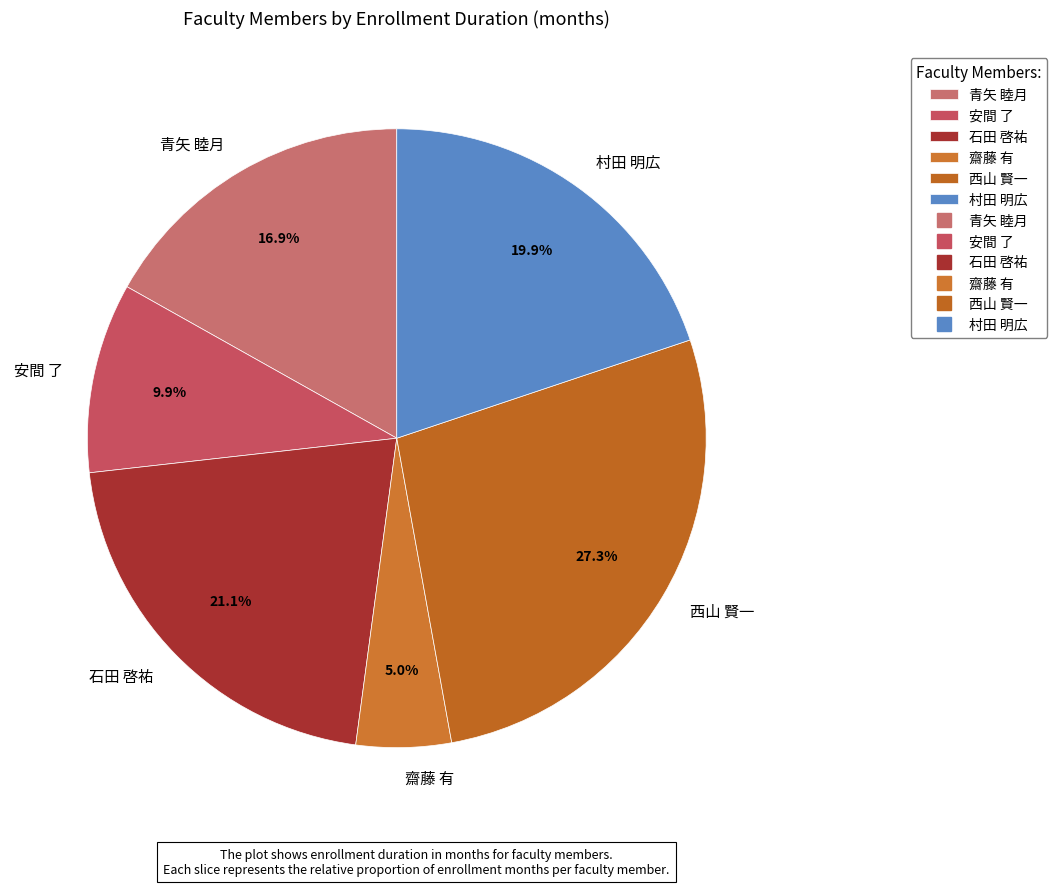

Approximately how many times larger is the value at 石田 啓祐 compared to 村田 明広?

1.1